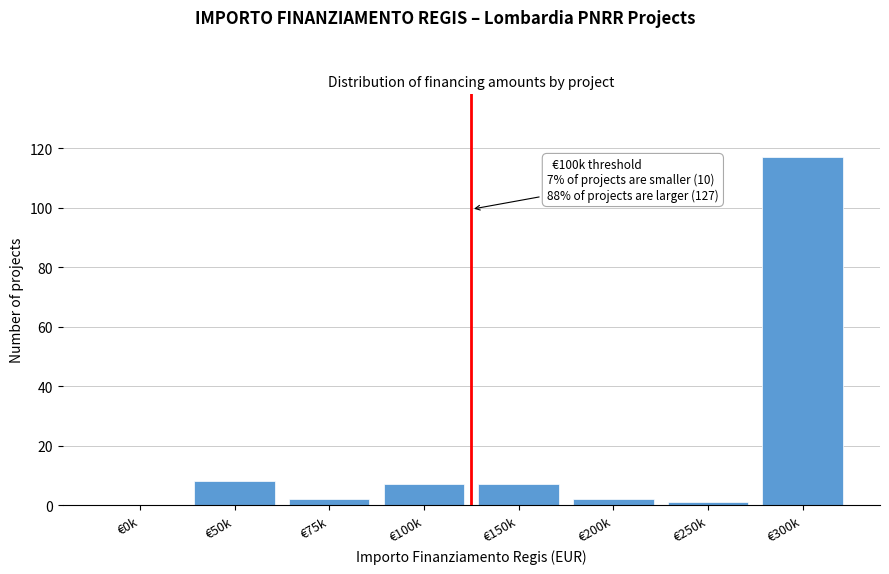

Reading left to right, transcribe all the data shown in this chart.

€0k=0	€50k=8	€75k=2	€100k=7	€150k=7	€200k=2	€250k=1	€300k=117